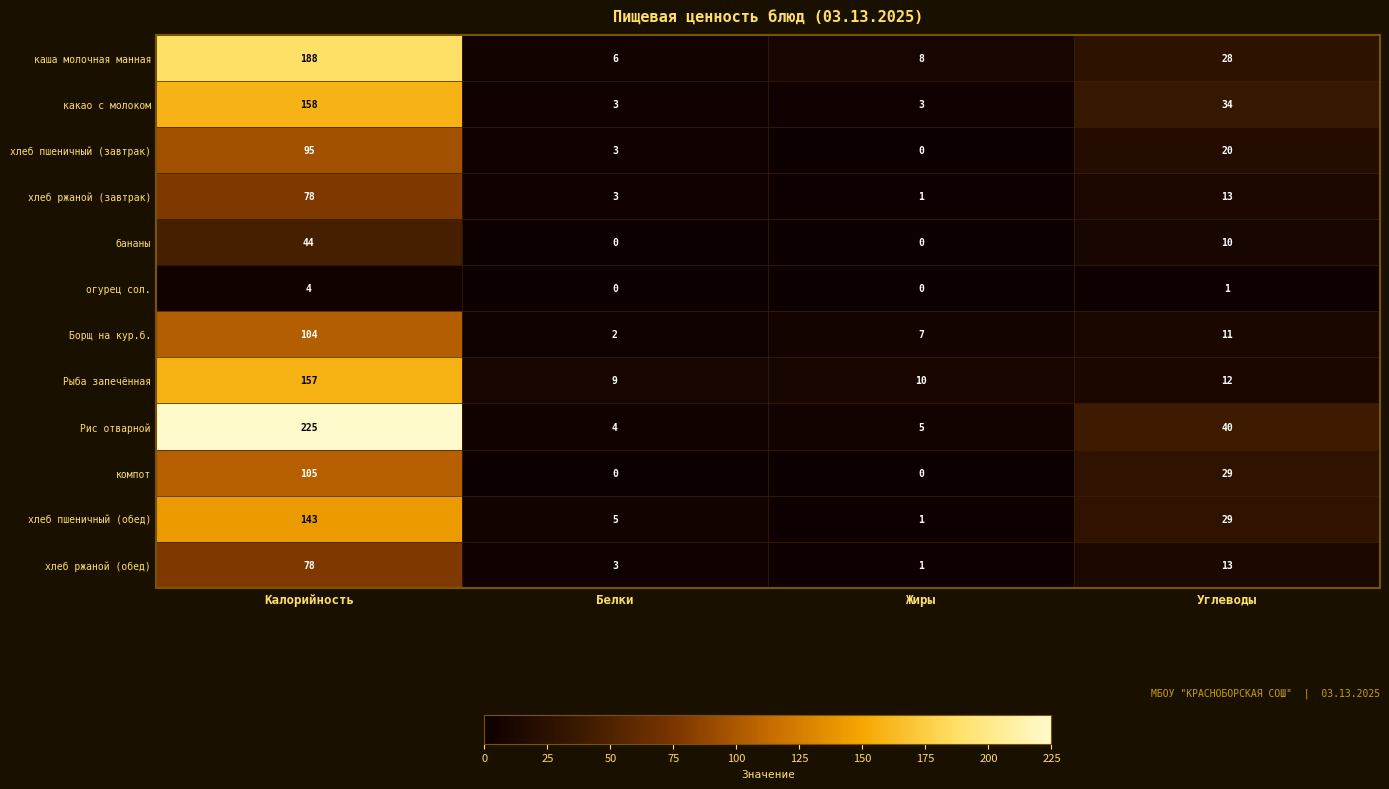

Which series changed the most between Жиры and Углеводы?

Рис отварной